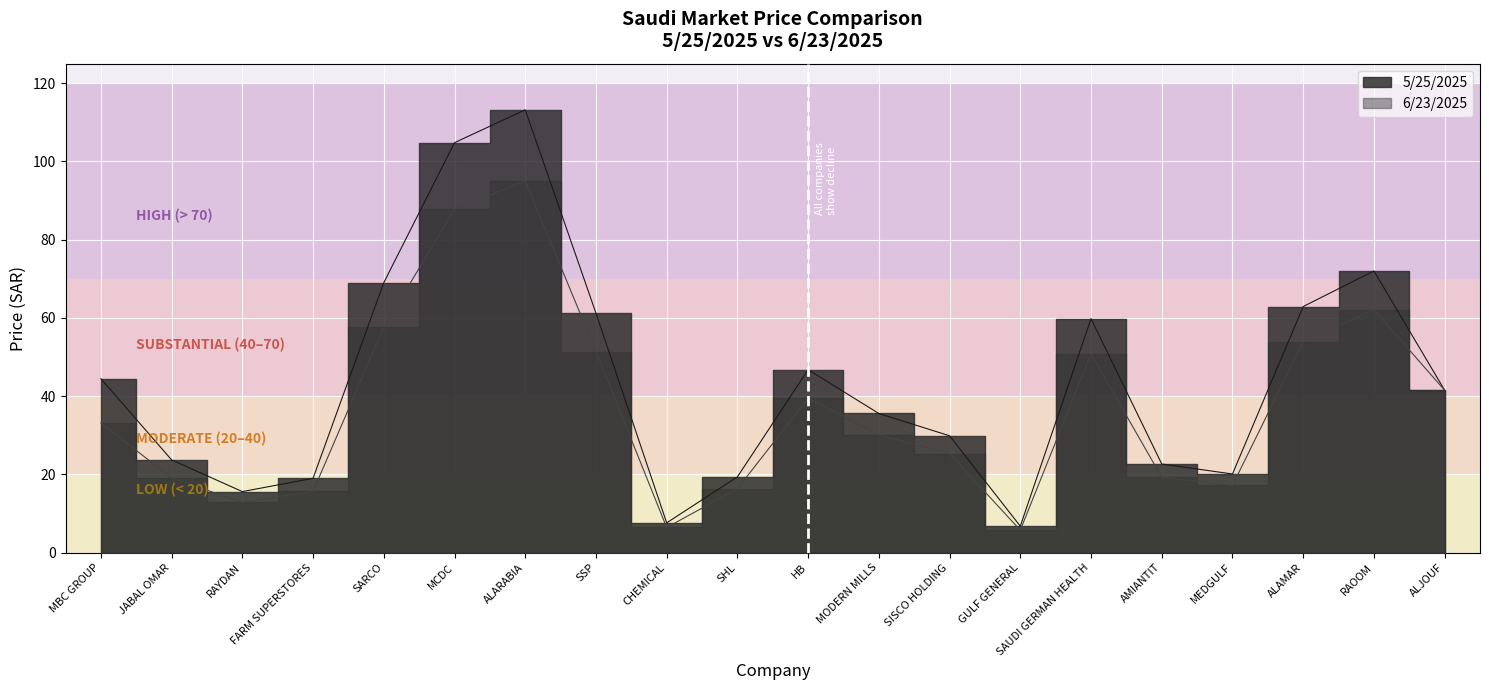

Which has a higher value, CHEMICAL or ALARABIA?

ALARABIA